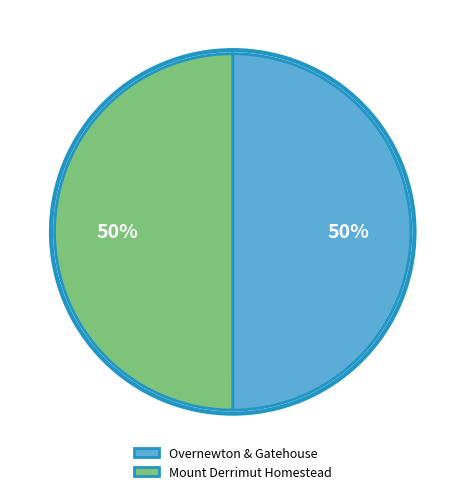

The Overnewton & Gatehouse slice represents 35% of the pie. True or false?

False